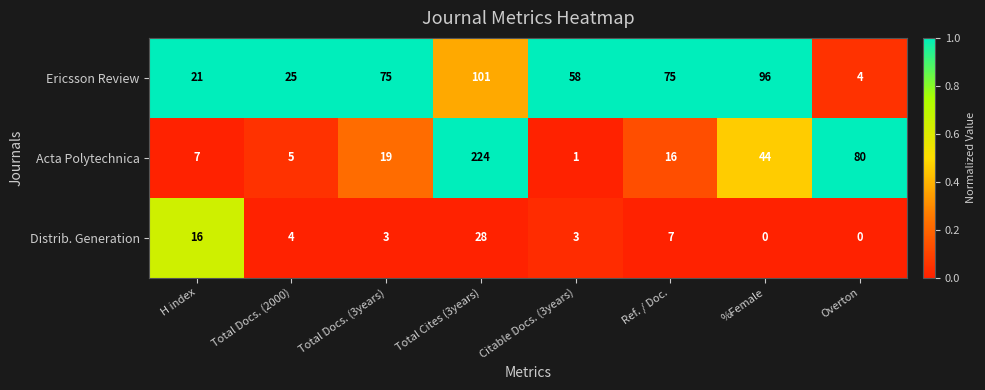

Is it true that Acta Polytechnica equals 2 at Citable Docs. (3years)?

False